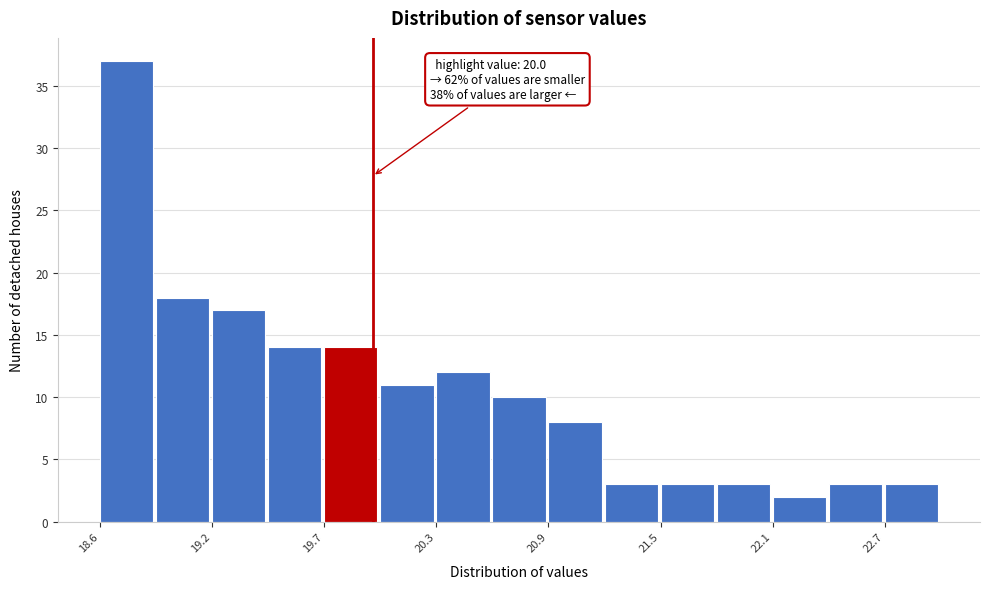

Around what value on the x-axis is the tallest bar? Give the approximate position of its centre, as read against the axis.

18.7